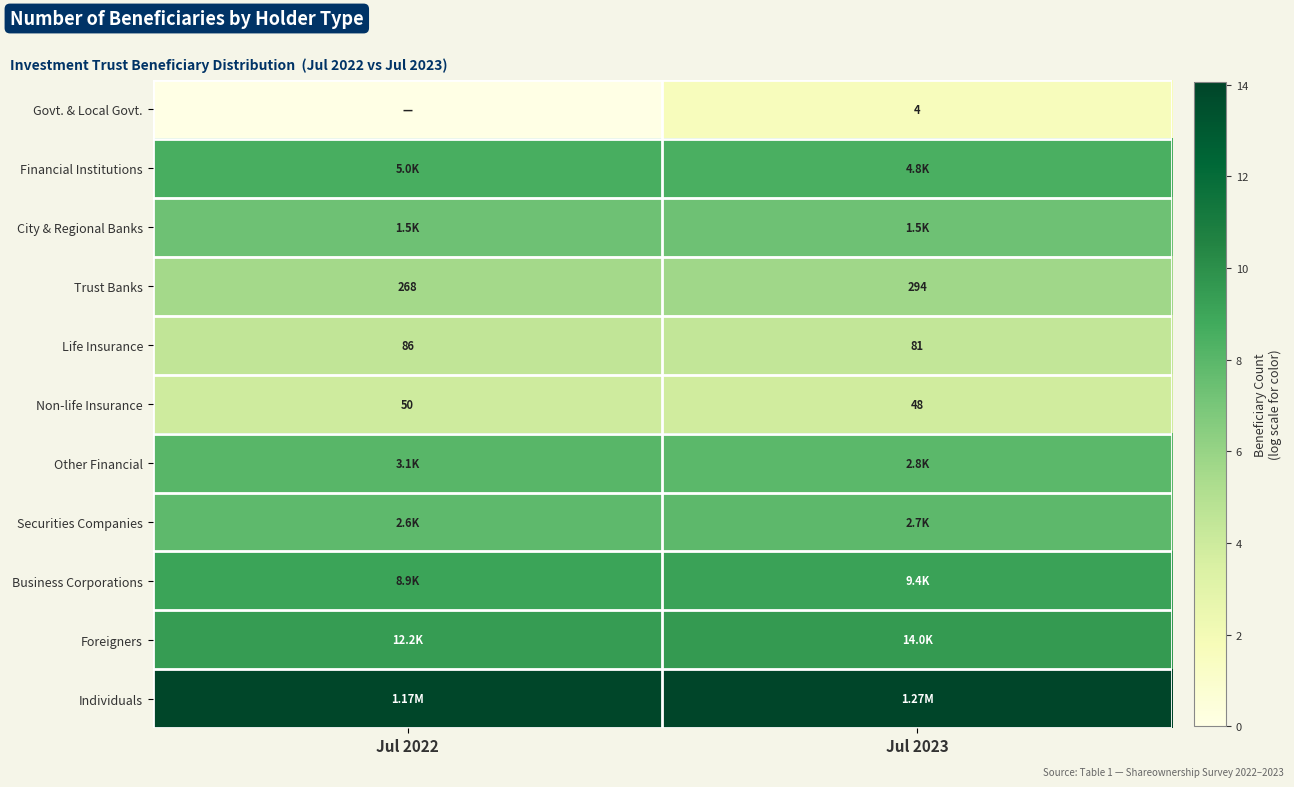

At which category is the sum across all series the highest?

Jul 2023